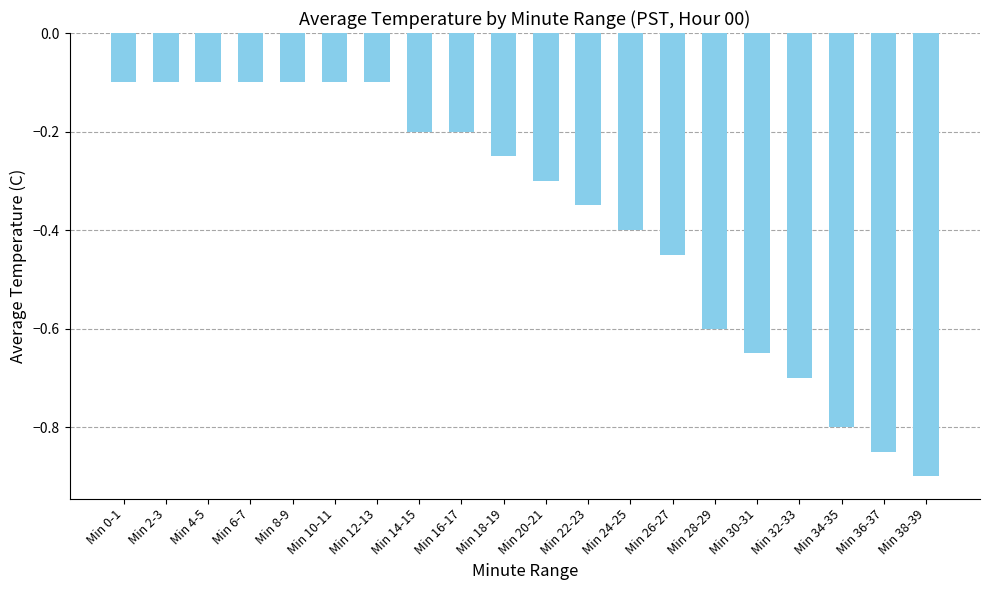

What position from the right is Min 2-3?

19